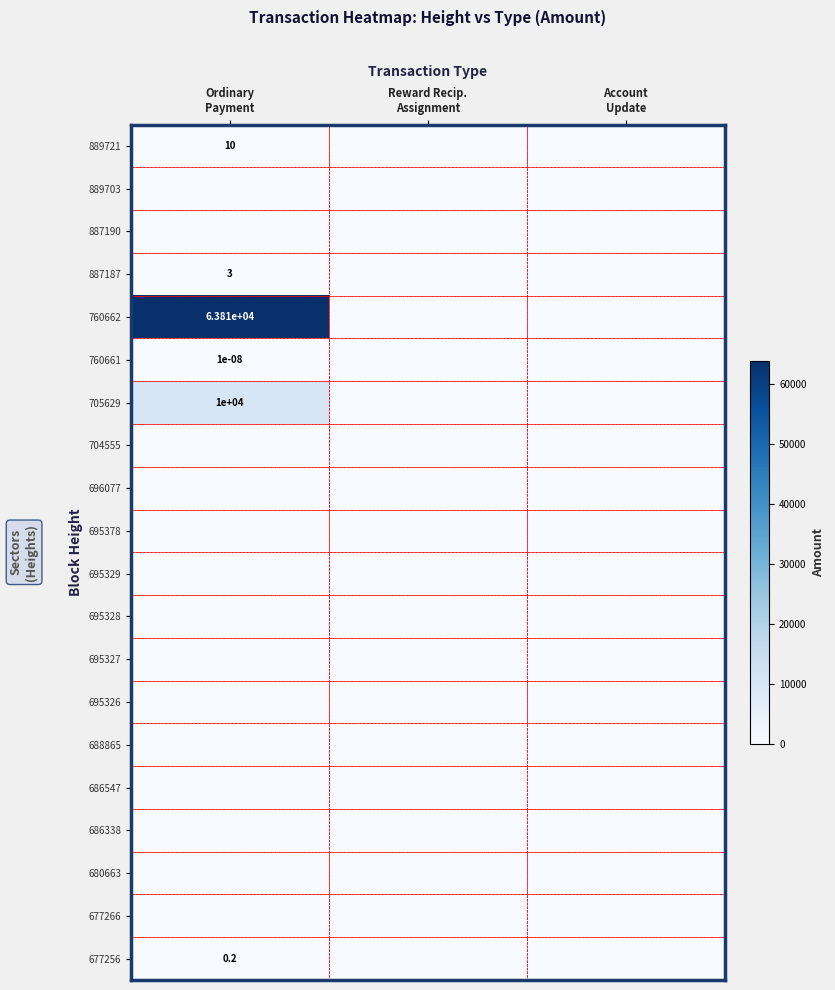

The row_3 series shows -1.6 at Account
Update. True or false?

False